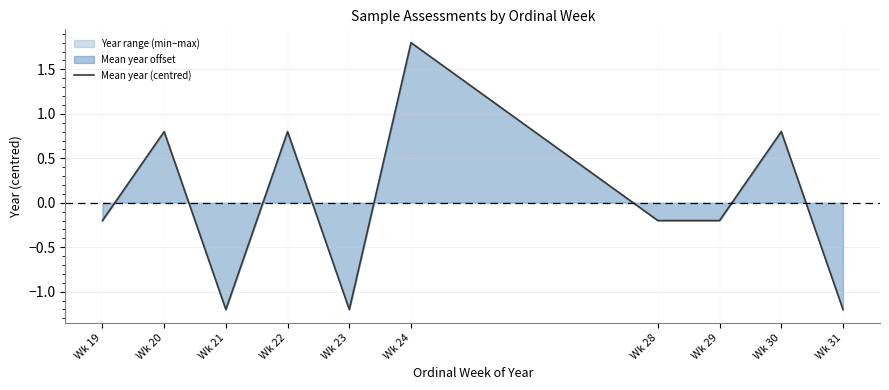

What is the value of the 1st point from the left?

-0.2